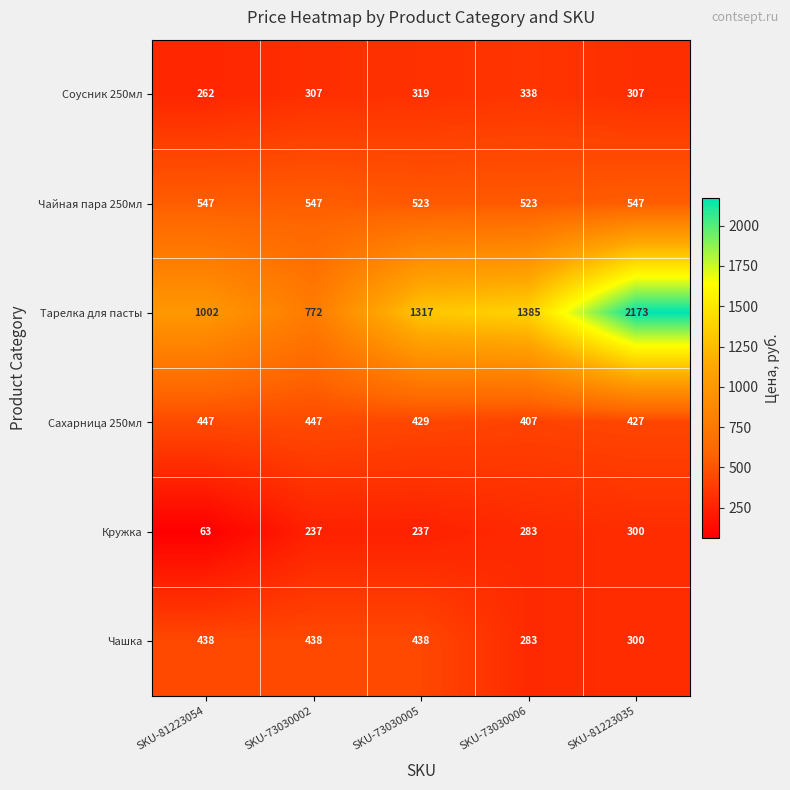

The Соусник 250мл series shows 338 at SKU-73030006. True or false?

True